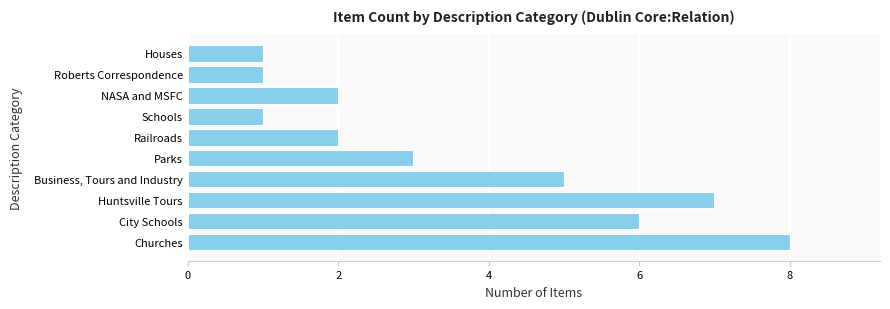

Reading bottom to top, extract all data points from this chart.

8	6	7	5	3	2	1	2	1	1